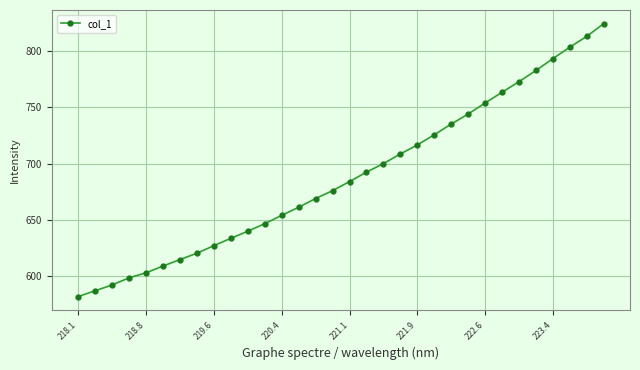

What is the sum of all values?

22025.7